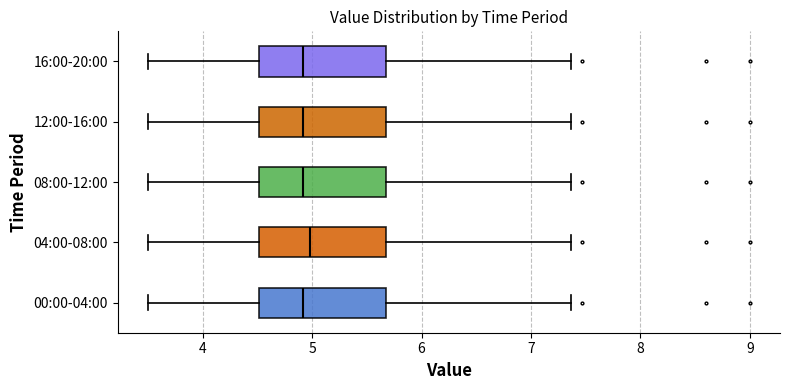

Reading bottom to top, read every box against the x-axis: the position of its median line, the range the box covers, and the ends of its whiskers. The values are not printed on the chart, so give them approximately, as read against the axis.

00:00-04:00: median 4.9, box 4.5 to 5.7, whiskers 3.5 to 7.4
04:00-08:00: median 5.0, box 4.5 to 5.7, whiskers 3.5 to 7.4
08:00-12:00: median 4.9, box 4.5 to 5.7, whiskers 3.5 to 7.4
12:00-16:00: median 4.9, box 4.5 to 5.7, whiskers 3.5 to 7.4
16:00-20:00: median 4.9, box 4.5 to 5.7, whiskers 3.5 to 7.4